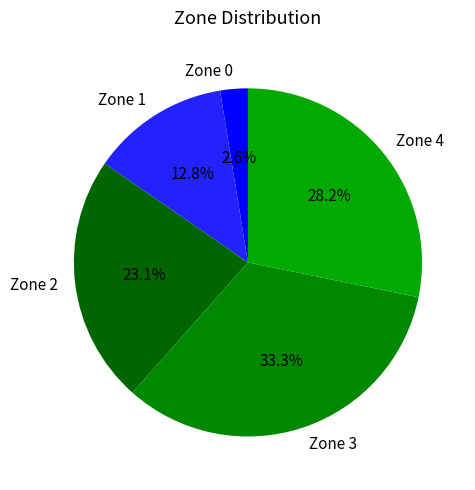

Rank the categories by value from lowest to highest.

Zone 0, Zone 1, Zone 2, Zone 4, Zone 3